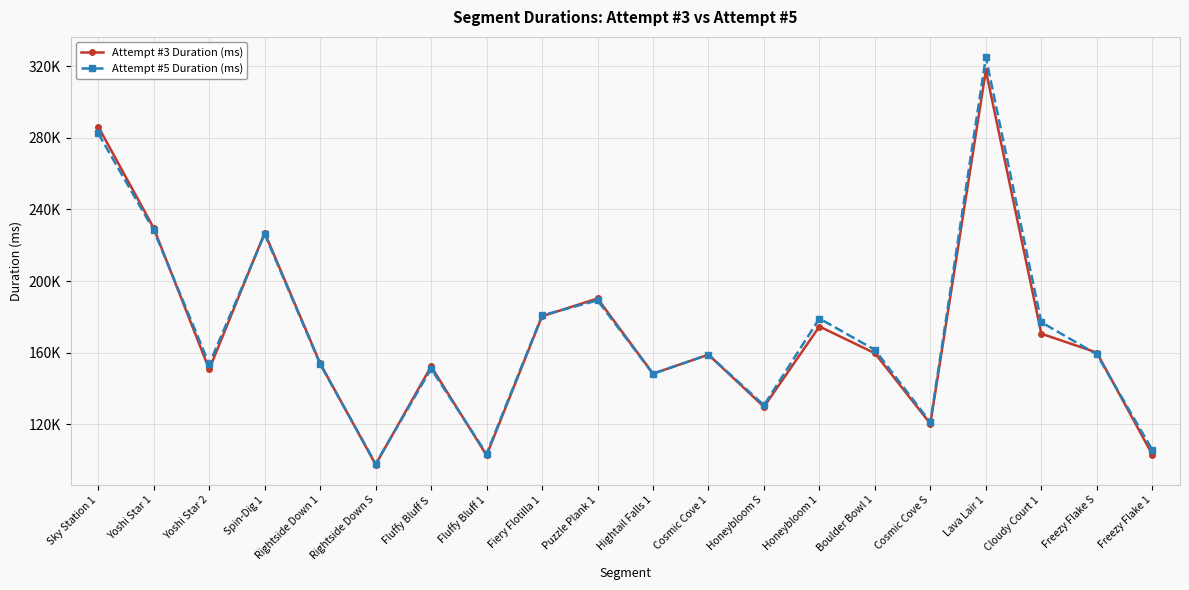

Is this an area chart (filled region under the line)?

No